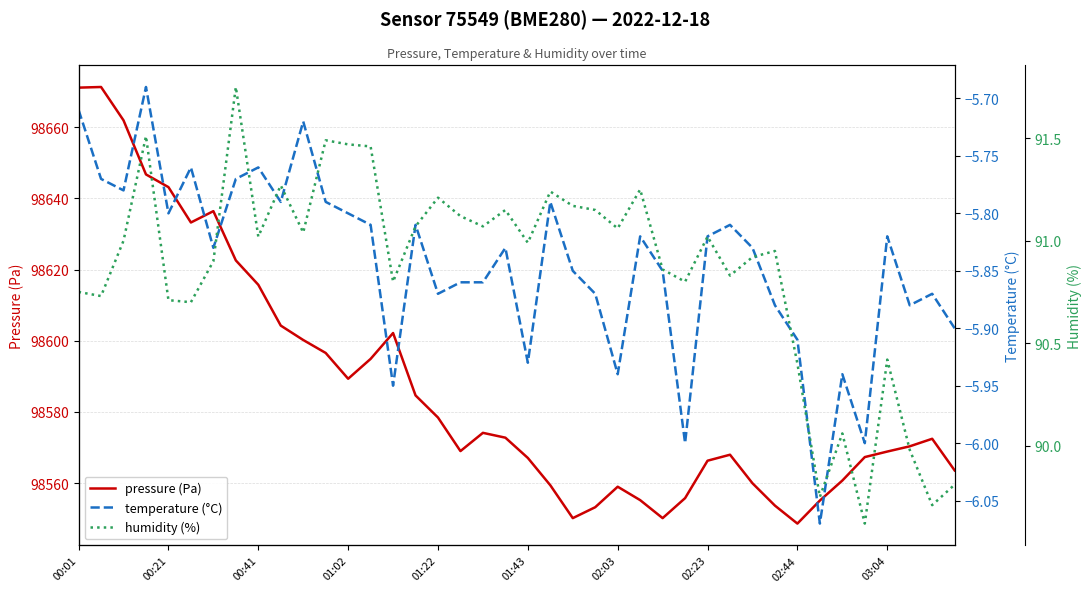

What is the lowest value of the pressure (Pa) series?

98548.6